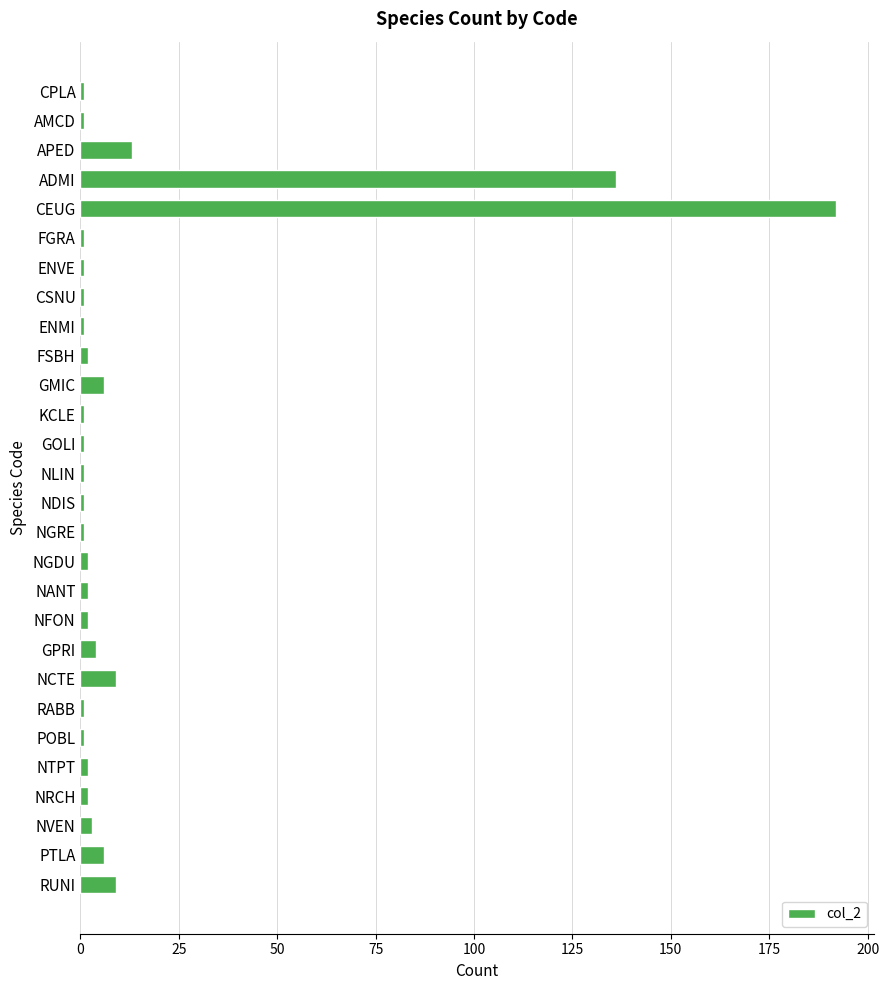

What is the sum of all values?

403